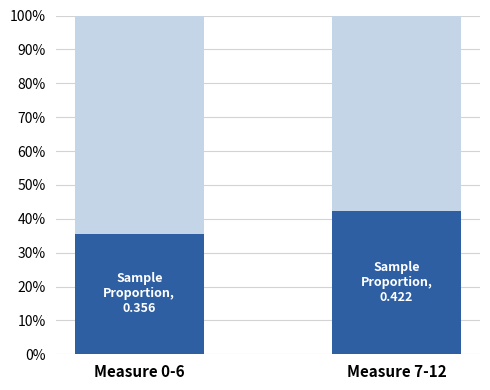

What position from the right is Measure 0-6?

2